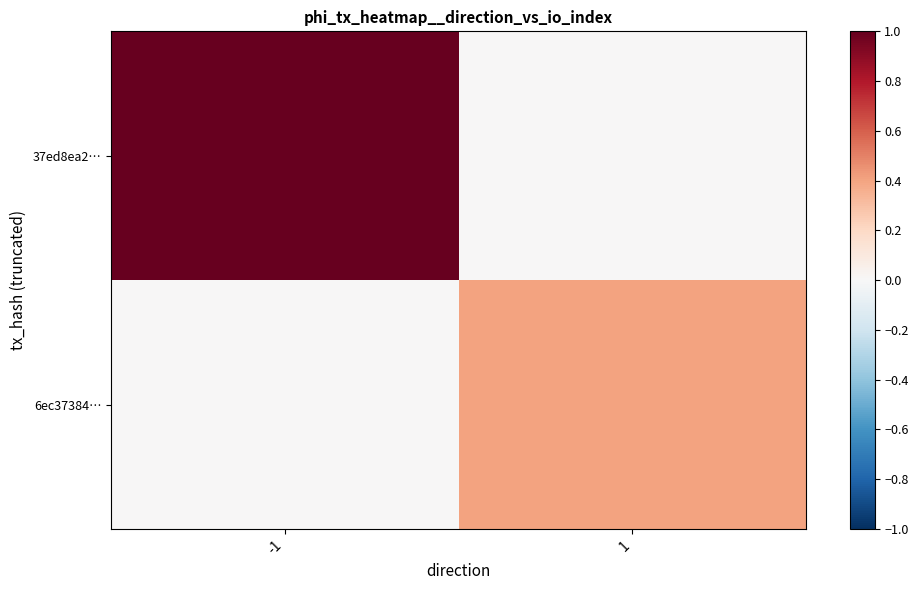

Reading right to left, list all the values displayed in this chart.

37ed8ea2…: 1=0.0	-1=1.0
6ec37384…: 1=0.4	-1=0.0